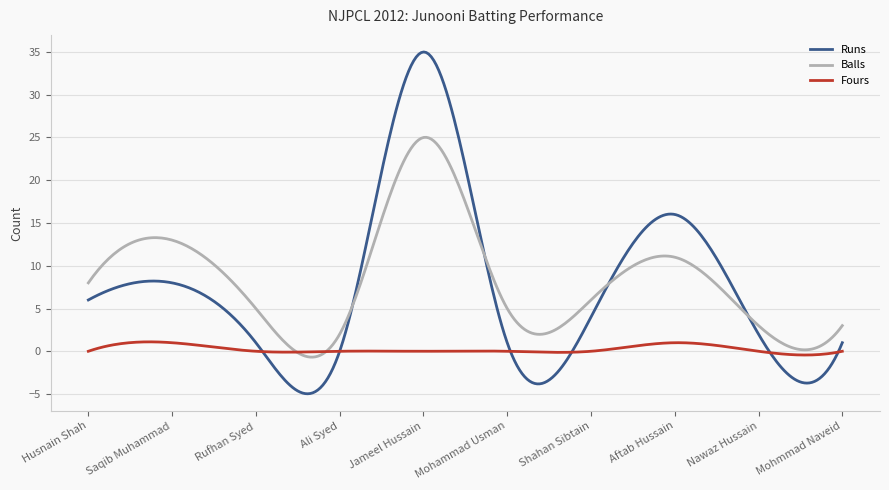

Rank the series by their maximum value, from highest to lowest.

Runs, Balls, Fours